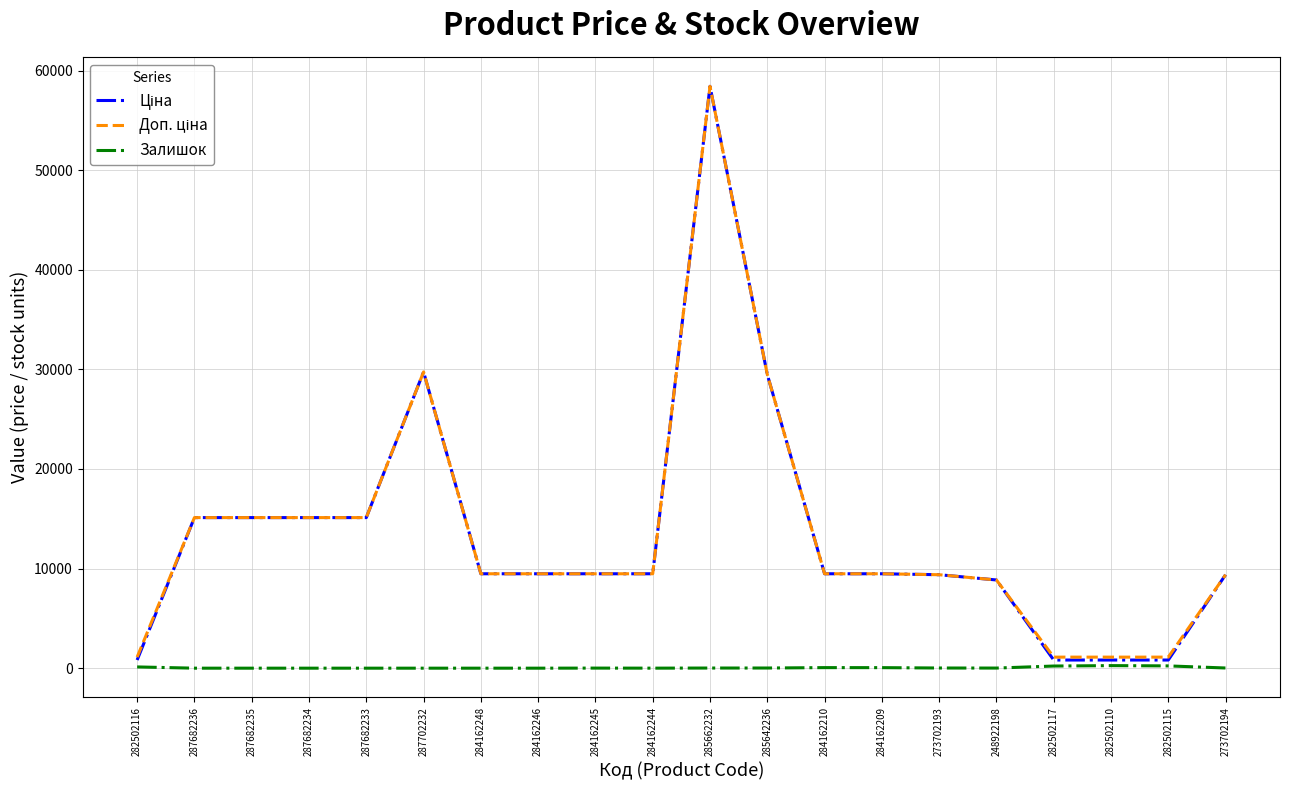

At which category is the sum across all series the highest?

285662232